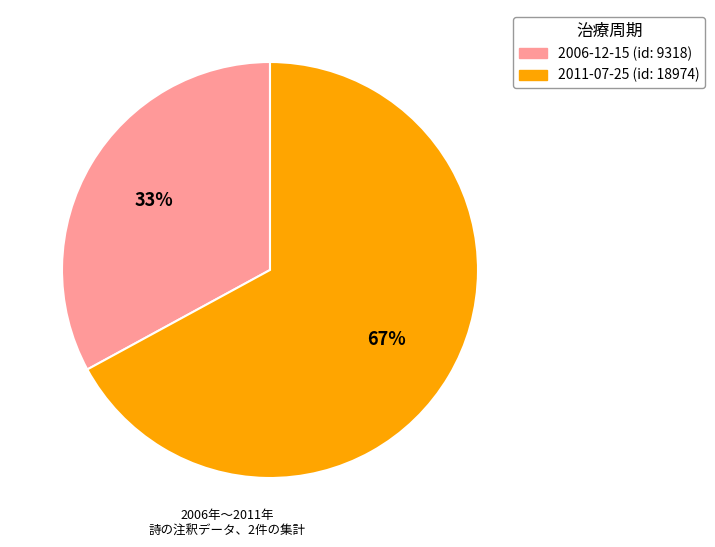

To the nearest percent, what is the difference between the largest and smallest slice percentages?

34%